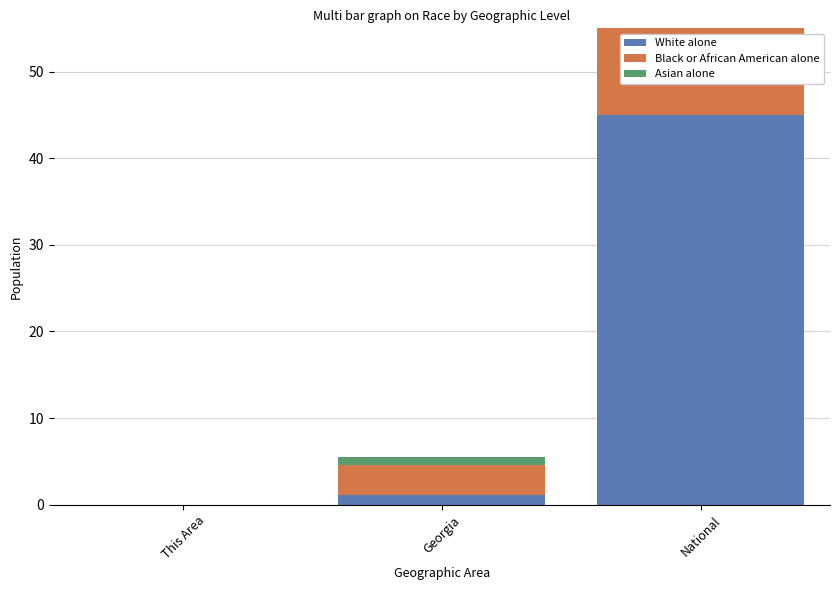

What is the difference between the maximum and minimum values in the Black or African American alone series?

45.0